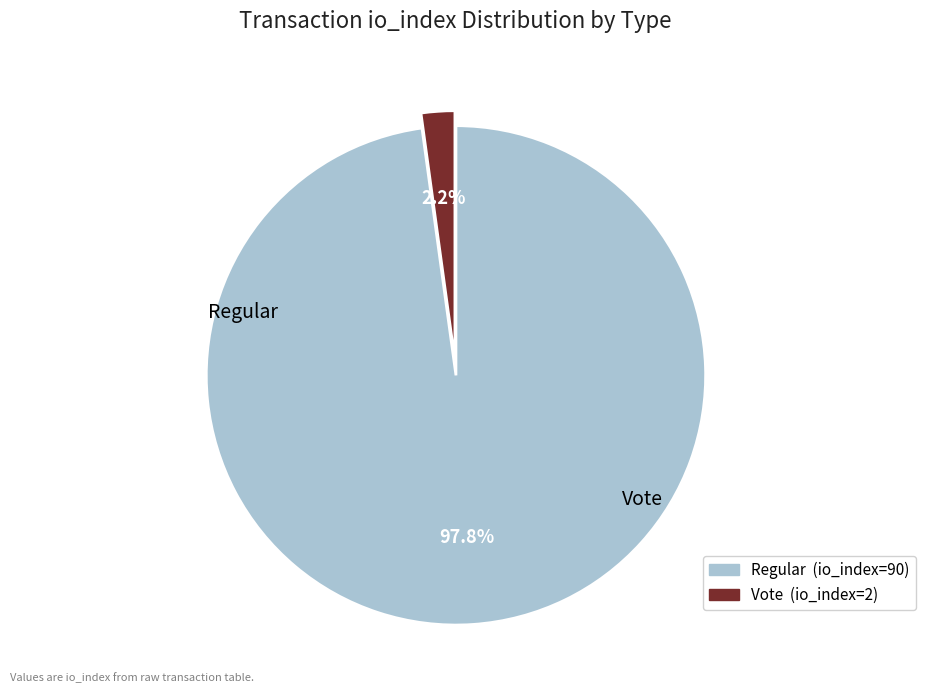

Rank the categories by value from lowest to highest.

Vote (io_index=2), Regular (io_index=90)